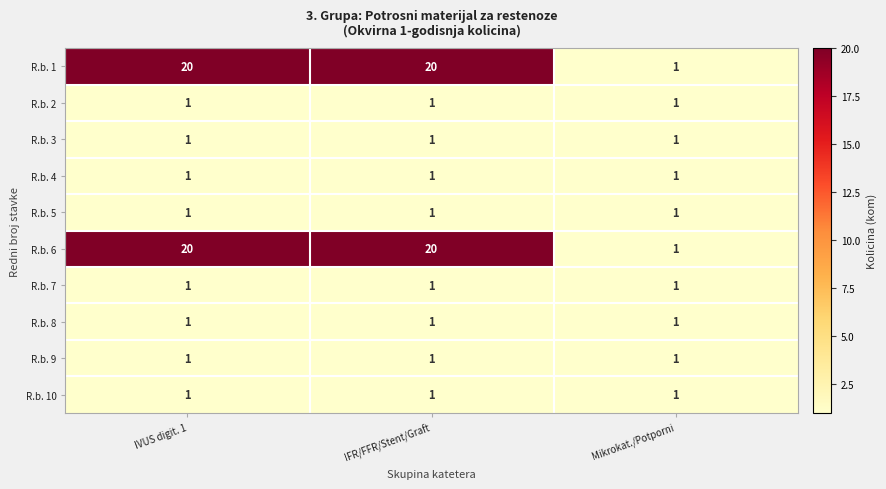

How many data points does each series have?

3